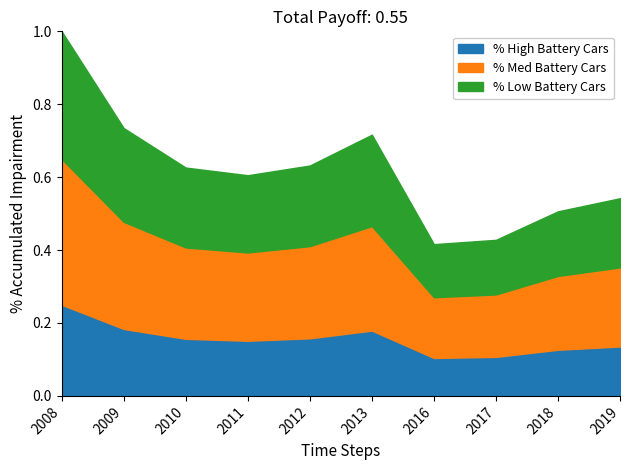

List the labels in order of value, largest first.

2008, 2009, 2013, 2012, 2010, 2011, 2019, 2018, 2017, 2016